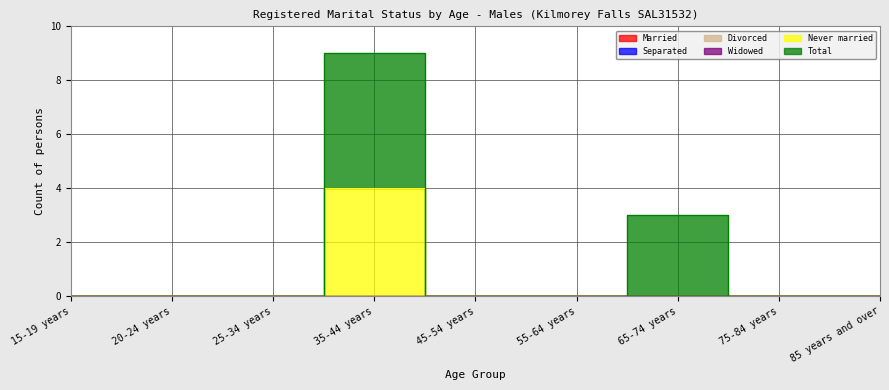

Reading left to right, what are all the values shown in this chart?

Married: 15-19 years=0	20-24 years=0	25-34 years=0	35-44 years=0	45-54 years=0	55-64 years=0	65-74 years=0	75-84 years=0	85 years and over=0
Separated: 15-19 years=0	20-24 years=0	25-34 years=0	35-44 years=0	45-54 years=0	55-64 years=0	65-74 years=0	75-84 years=0	85 years and over=0
Divorced: 15-19 years=0	20-24 years=0	25-34 years=0	35-44 years=0	45-54 years=0	55-64 years=0	65-74 years=0	75-84 years=0	85 years and over=0
Widowed: 15-19 years=0	20-24 years=0	25-34 years=0	35-44 years=0	45-54 years=0	55-64 years=0	65-74 years=0	75-84 years=0	85 years and over=0
Never married: 15-19 years=0	20-24 years=0	25-34 years=0	35-44 years=4	45-54 years=0	55-64 years=0	65-74 years=0	75-84 years=0	85 years and over=0
Total: 15-19 years=0	20-24 years=0	25-34 years=0	35-44 years=5	45-54 years=0	55-64 years=0	65-74 years=3	75-84 years=0	85 years and over=0